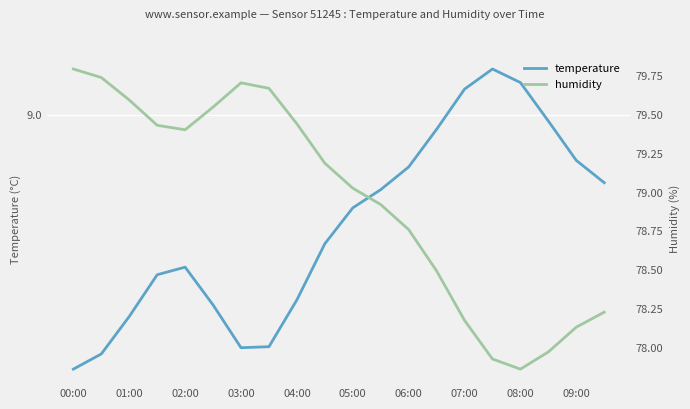

Rank the categories by humidity value from lowest to highest.

16, 15, 17, 18, 14, 19, 13, 12, 11, 10, 09:00, 04:00, 03:00, 08:00, 05:00, 02:00, 07:00, 06:00, 01:00, 00:00